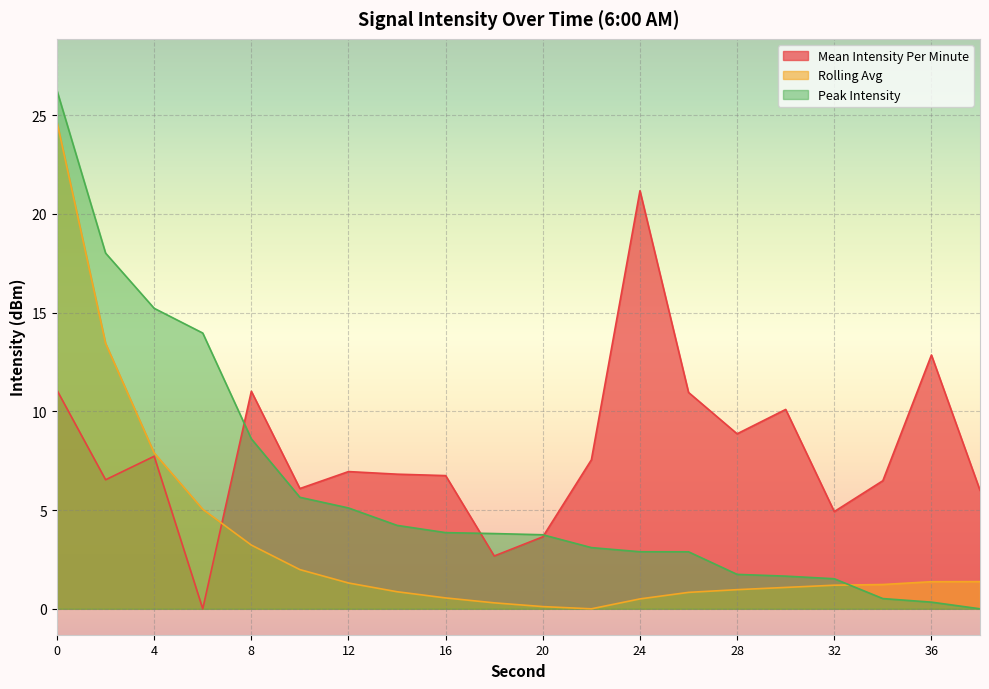

At 30, list the series in order from smallest to largest.

rolling_avg, peak_intensity, mean_intensity_per_minute